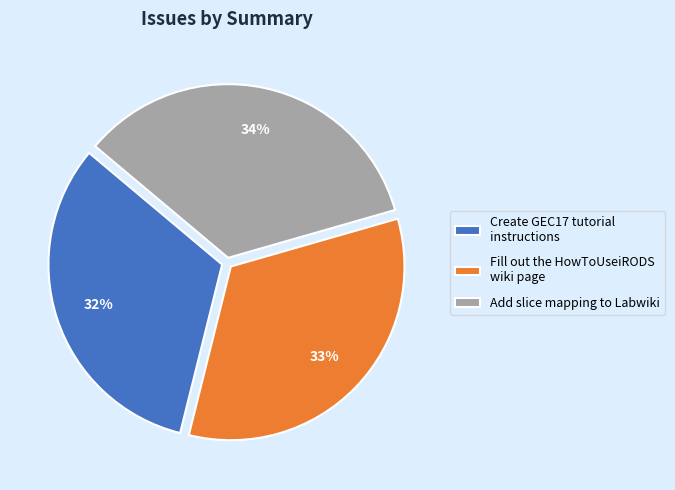

Which has a higher value, Fill out the HowToUseiRODS wiki page or Add slice mapping to Labwiki?

Add slice mapping to Labwiki